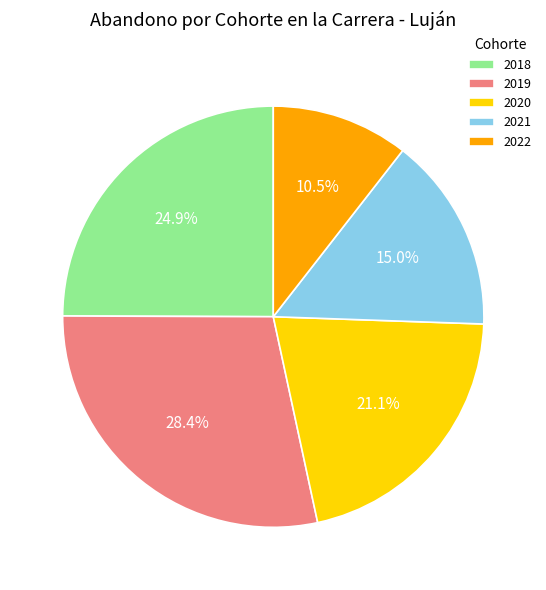

Does 2021 represent more than half of the total?

No